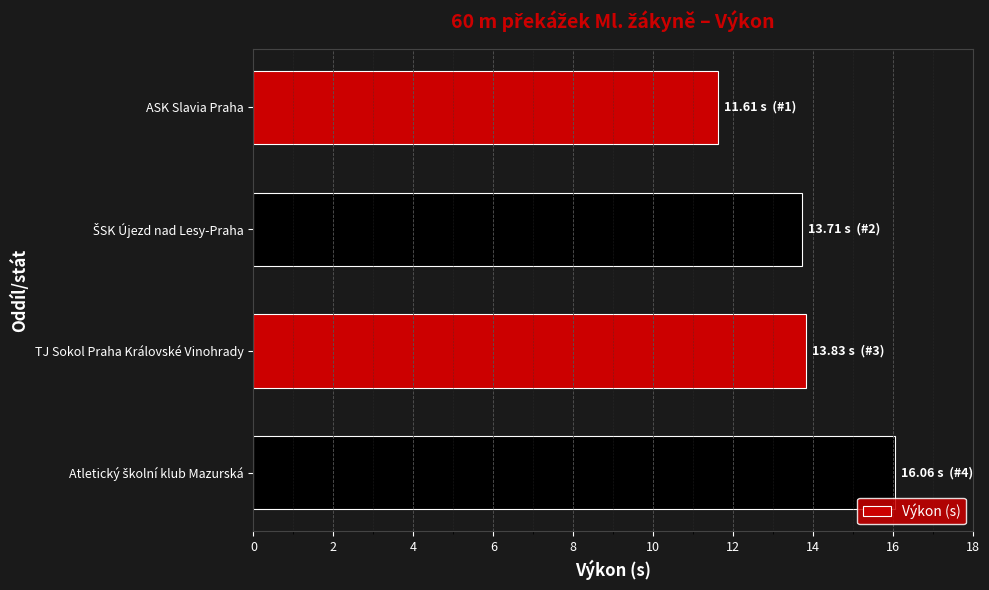

What is the approximate value at ASK Slavia Praha?

11.6